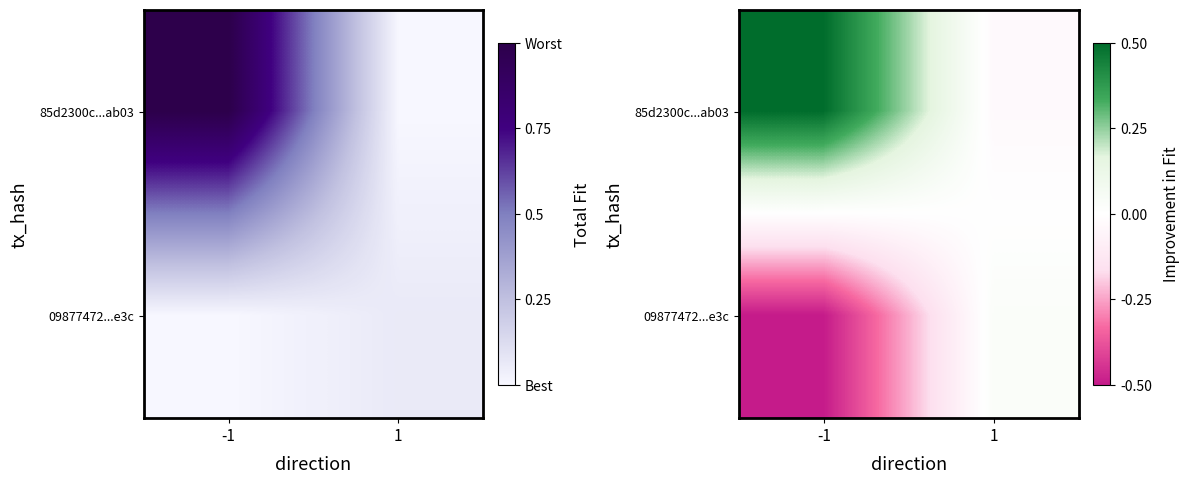

At -1, list the series in order from smallest to largest.

09877472...e3c, 85d2300c...ab03